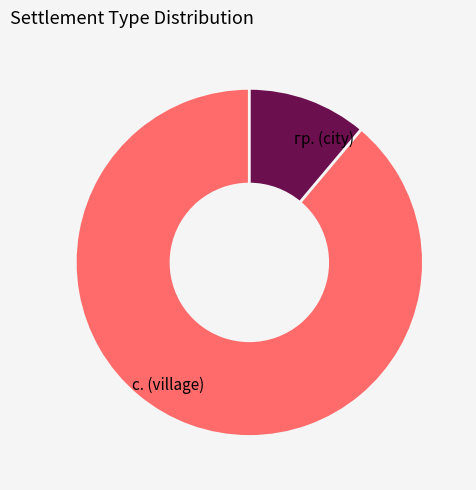

Which has a higher value, с. (village) or гр. (city)?

с. (village)